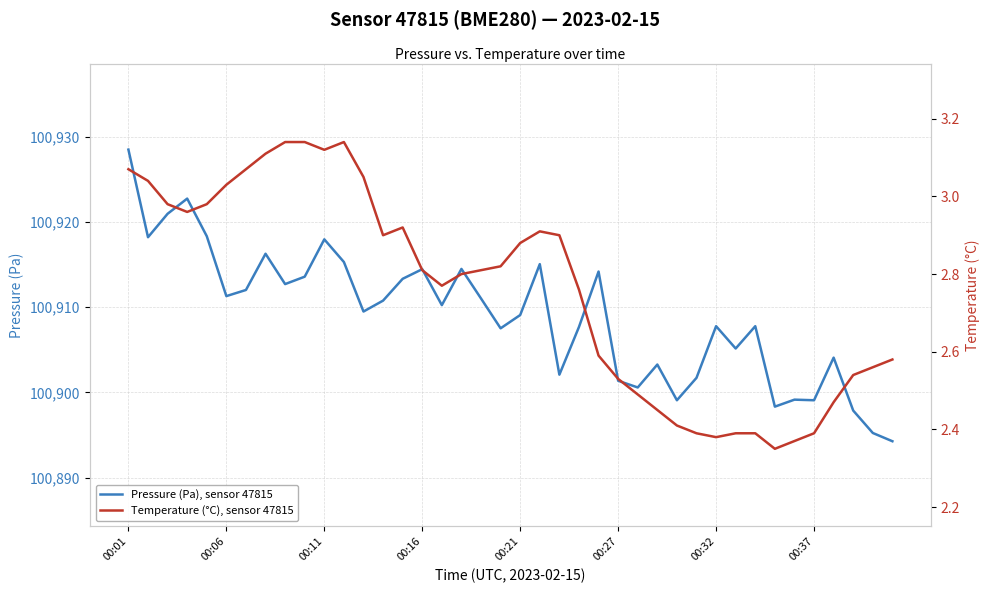

What is the lowest value of the Pressure (Pa), sensor 47815 series?

100894.3